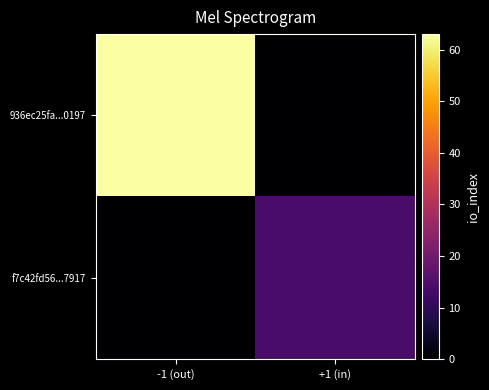

Between -1 (out) and +1 (in), which is larger?

-1 (out)